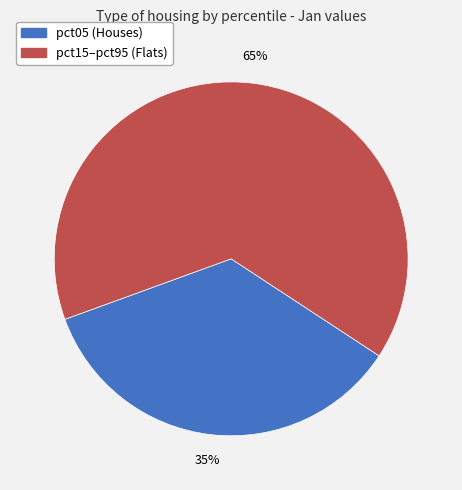

To the nearest percent, what is the average slice percentage?

50%